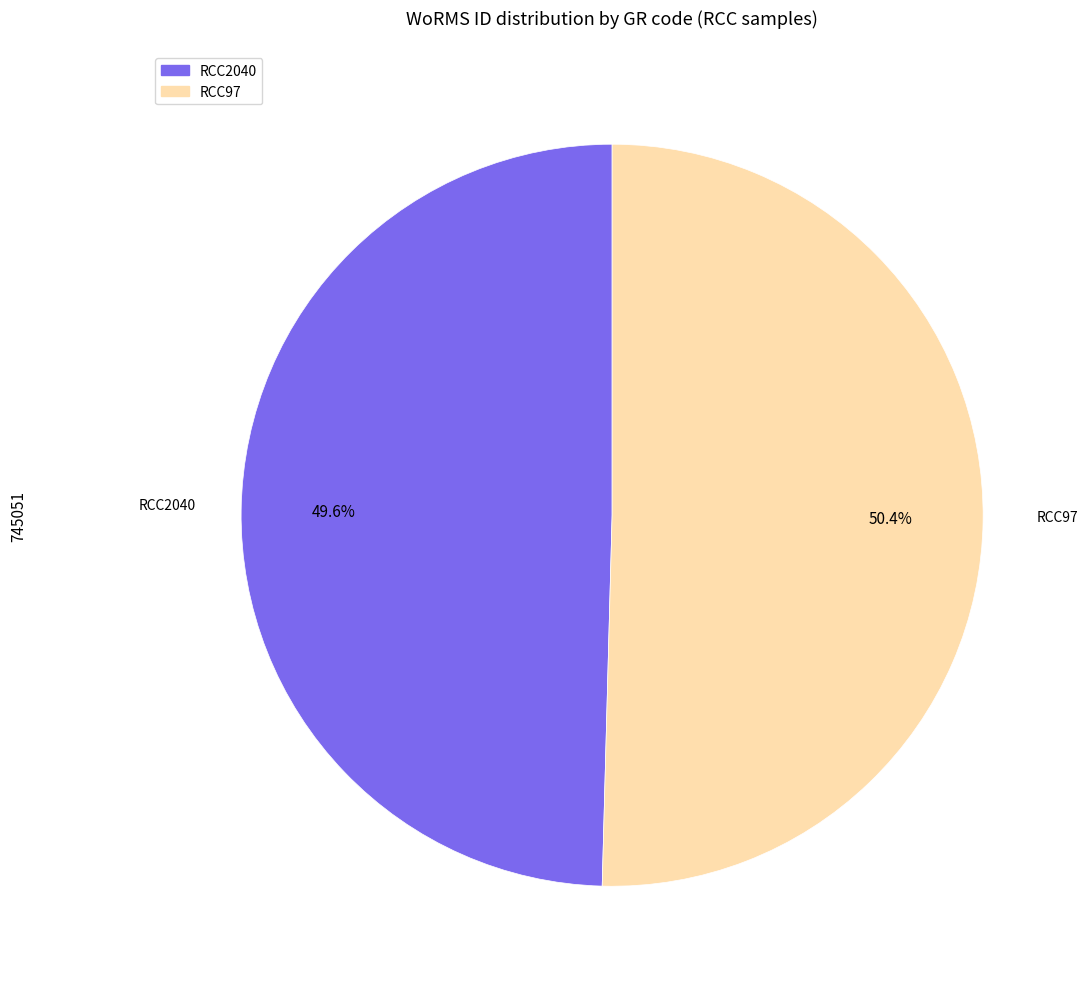

True or false: RCC2040 accounts for 50% of the total.

True